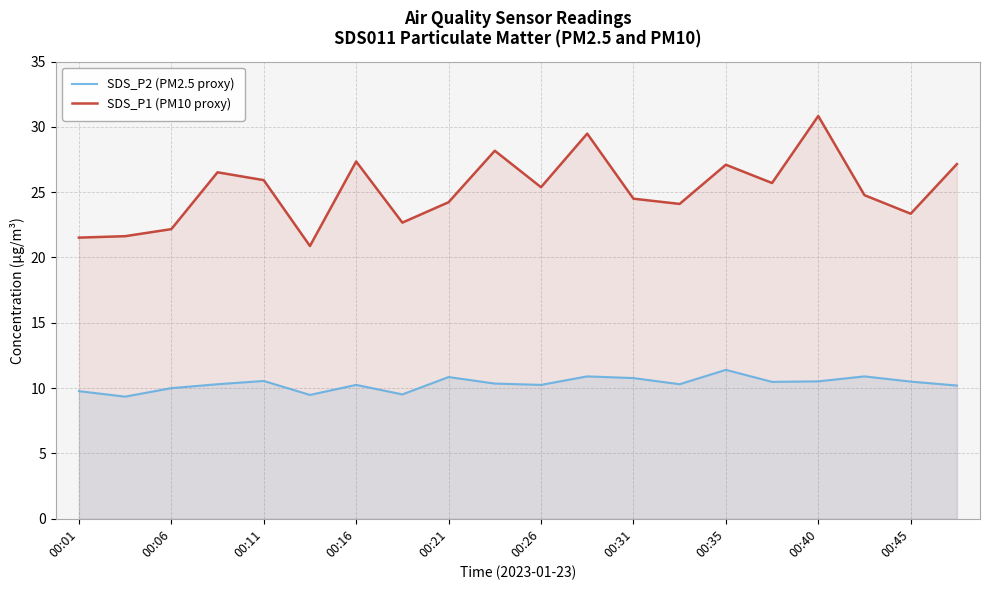

What is the difference between the maximum and minimum values in the SDS_P1 (PM10 proxy) series?

9.9